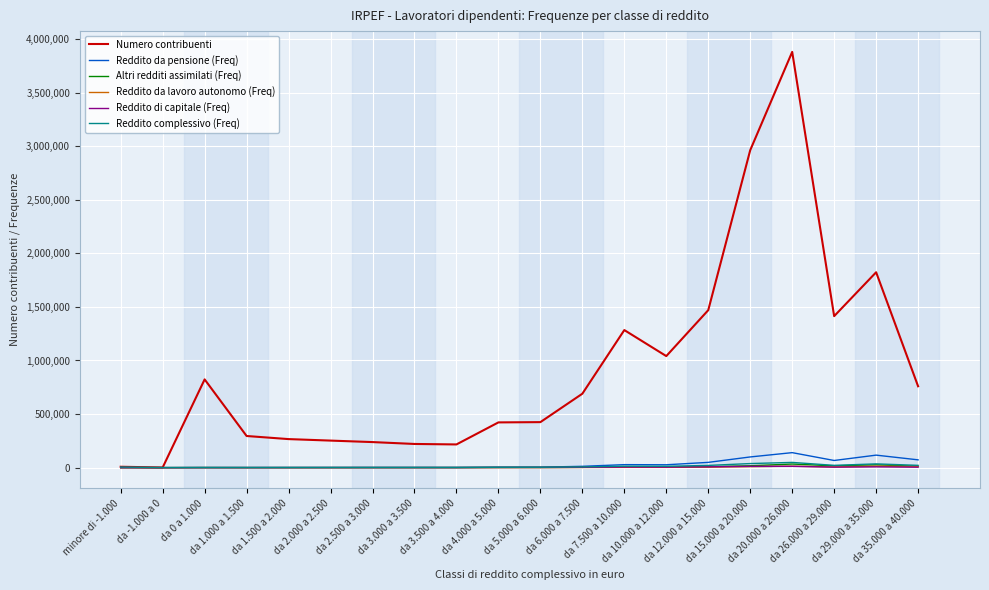

How many categories are shown in the chart?

20